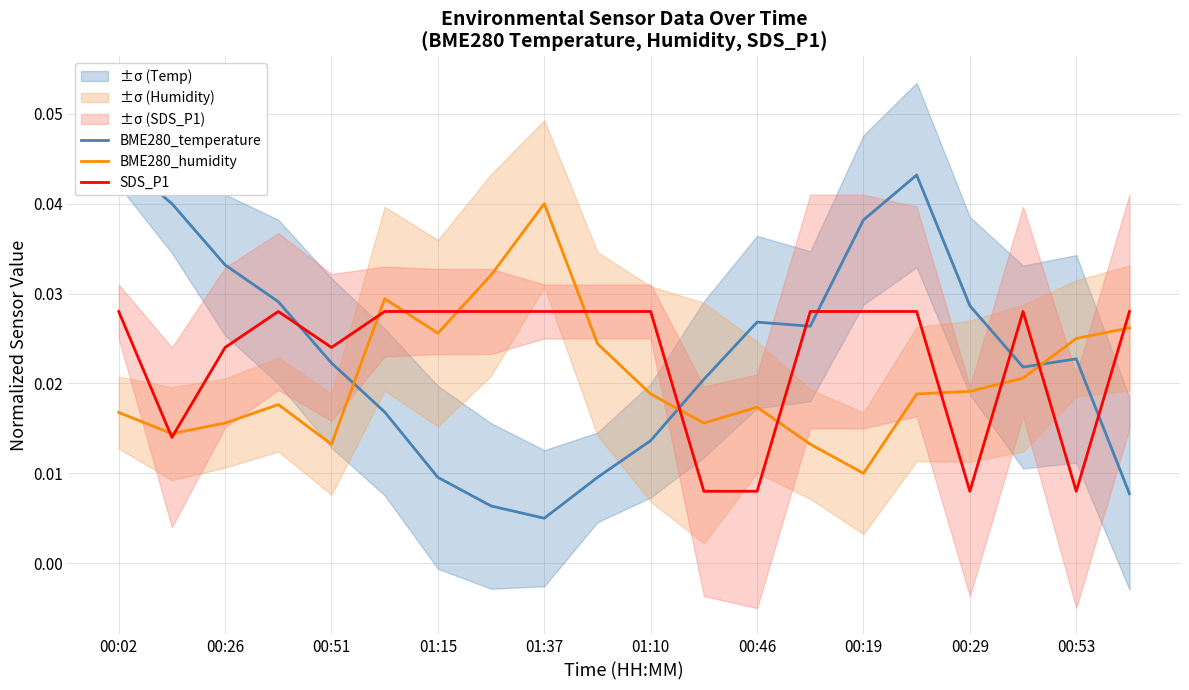

At which label is BME280_humidity closest to 0?

00:19